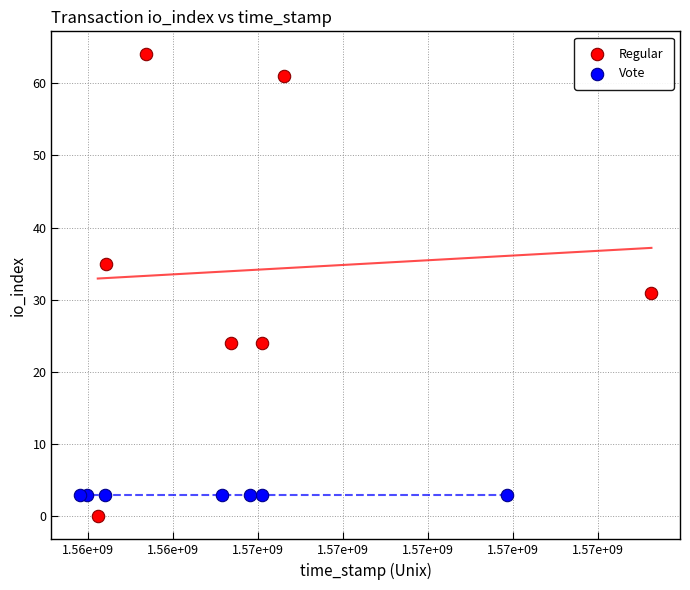

What are all the series names shown in the legend?

Regular, Vote